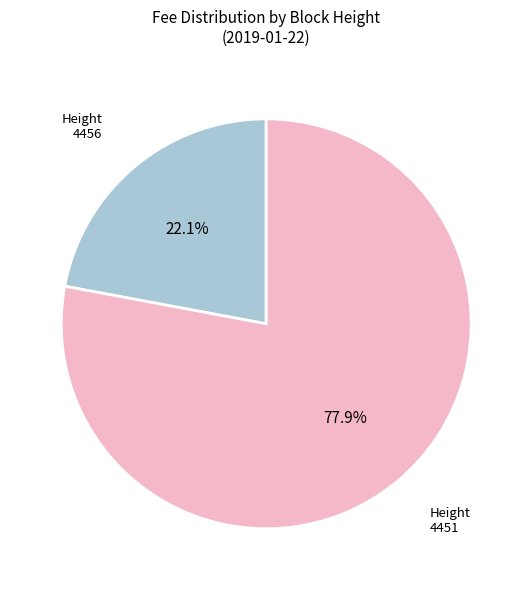

Rank the categories by value from highest to lowest.

4451, 4456